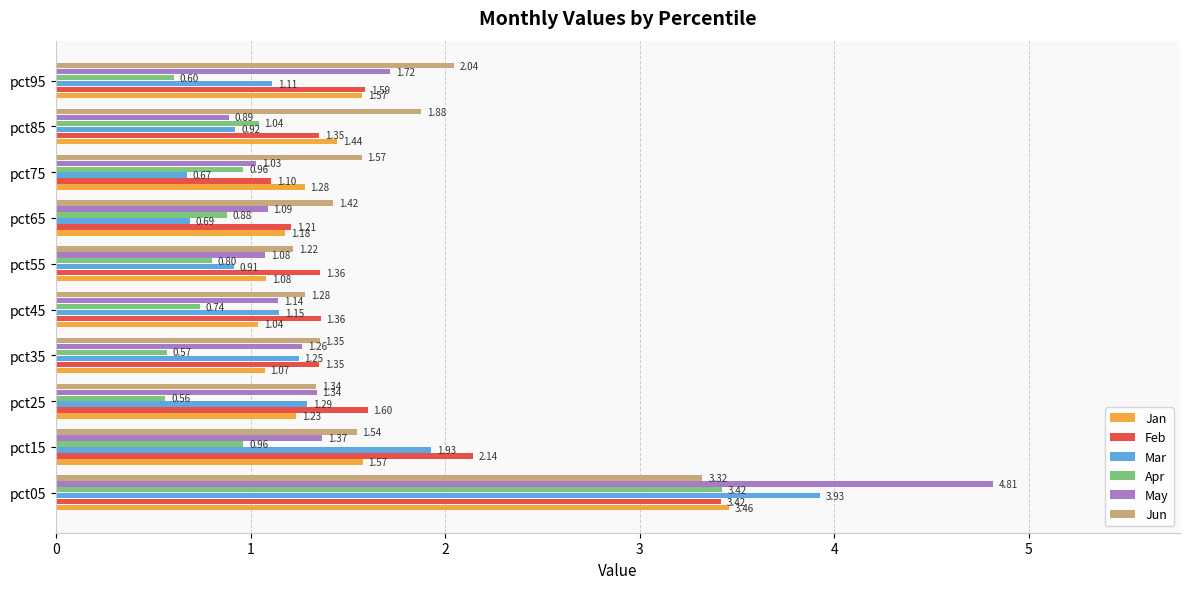

Which series has the largest total across all categories?

Jun